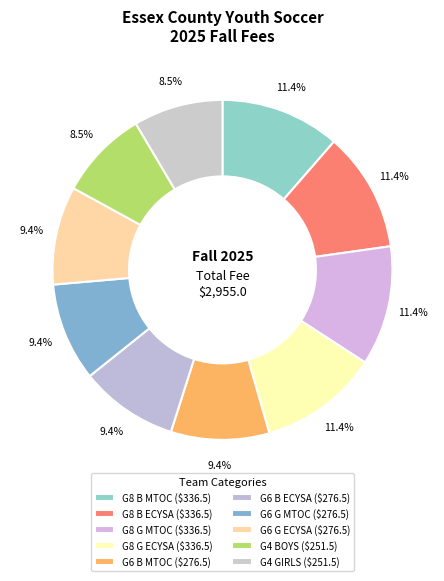

Between G4 GIRLS and G6 G ECYSA, which is larger?

G6 G ECYSA